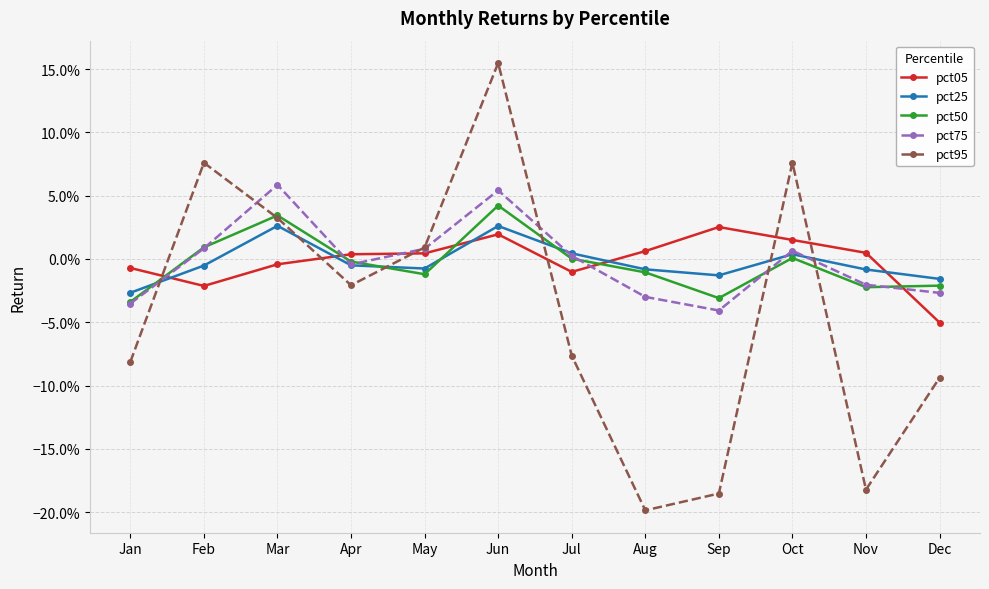

Reading right to left, transcribe all the data shown in this chart.

pct05: Dec=-0.1	Nov=0.0	Oct=0.0	Sep=0.0	Aug=0.0	Jul=-0.0	Jun=0.0	May=0.0	Apr=0.0	Mar=-0.0	Feb=-0.0	Jan=-0.0
pct25: Dec=-0.0	Nov=-0.0	Oct=0.0	Sep=-0.0	Aug=-0.0	Jul=0.0	Jun=0.0	May=-0.0	Apr=-0.0	Mar=0.0	Feb=-0.0	Jan=-0.0
pct50: Dec=-0.0	Nov=-0.0	Oct=0.0	Sep=-0.0	Aug=-0.0	Jul=0.0	Jun=0.0	May=-0.0	Apr=-0.0	Mar=0.0	Feb=0.0	Jan=-0.0
pct75: Dec=-0.0	Nov=-0.0	Oct=0.0	Sep=-0.0	Aug=-0.0	Jul=0.0	Jun=0.1	May=0.0	Apr=-0.0	Mar=0.1	Feb=0.0	Jan=-0.0
pct95: Dec=-0.1	Nov=-0.2	Oct=0.1	Sep=-0.2	Aug=-0.2	Jul=-0.1	Jun=0.2	May=0.0	Apr=-0.0	Mar=0.0	Feb=0.1	Jan=-0.1